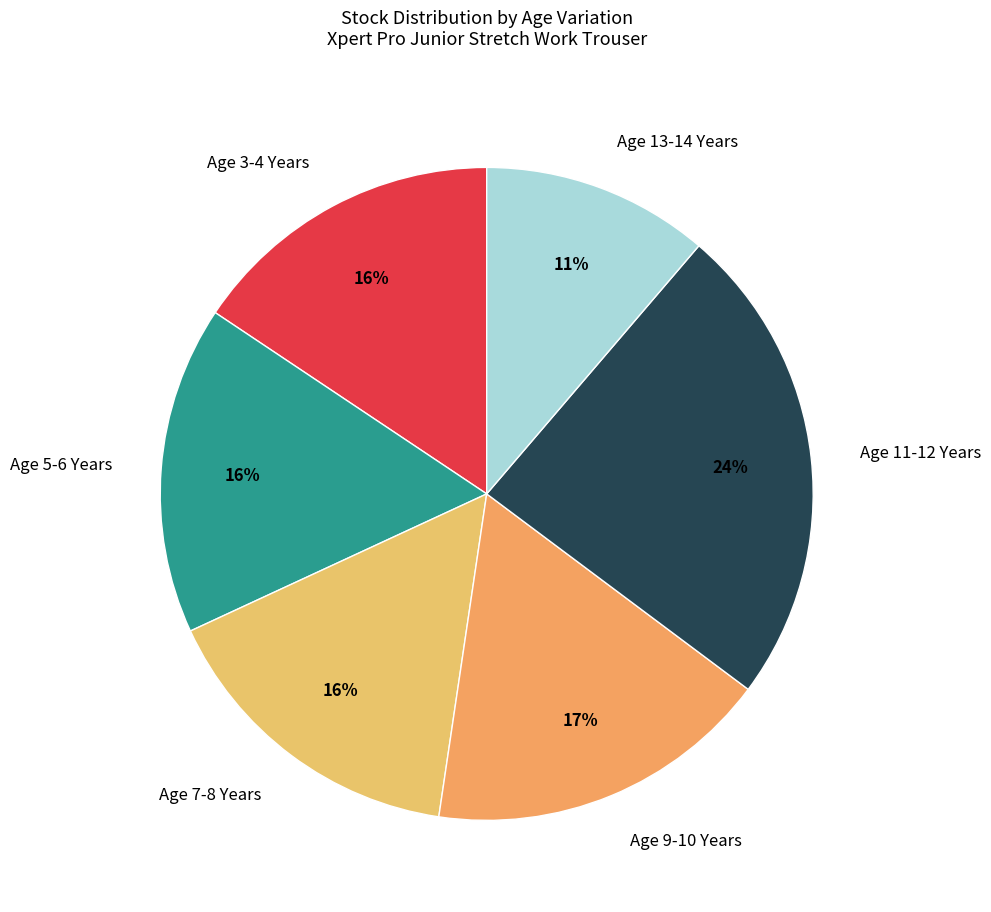

To the nearest percent, what portion does Age 5-6 Years represent?

16%